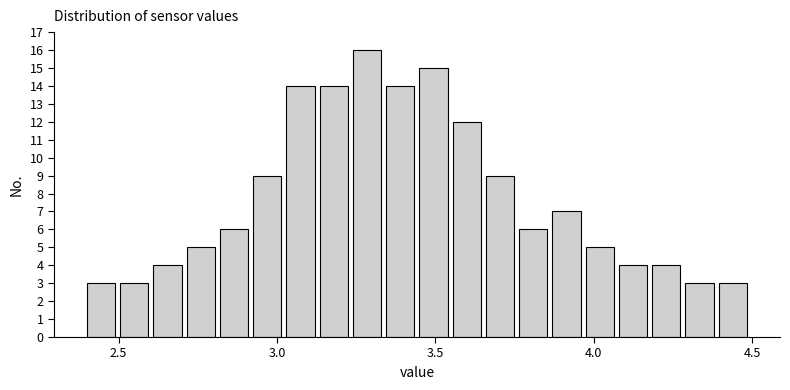

Around what value on the x-axis is the tallest bar? Give the approximate position of its centre, as read against the axis.

3.30